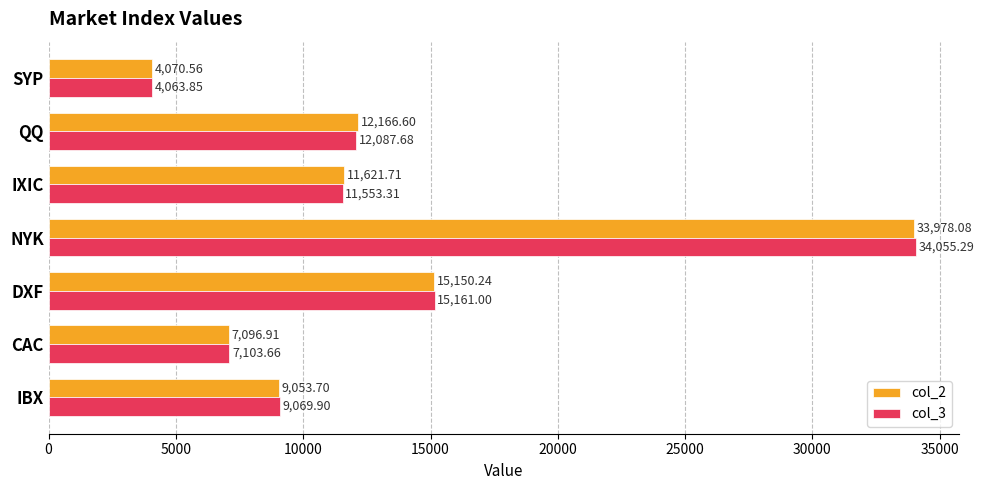

How many data points in col_3 are above 11553?

4